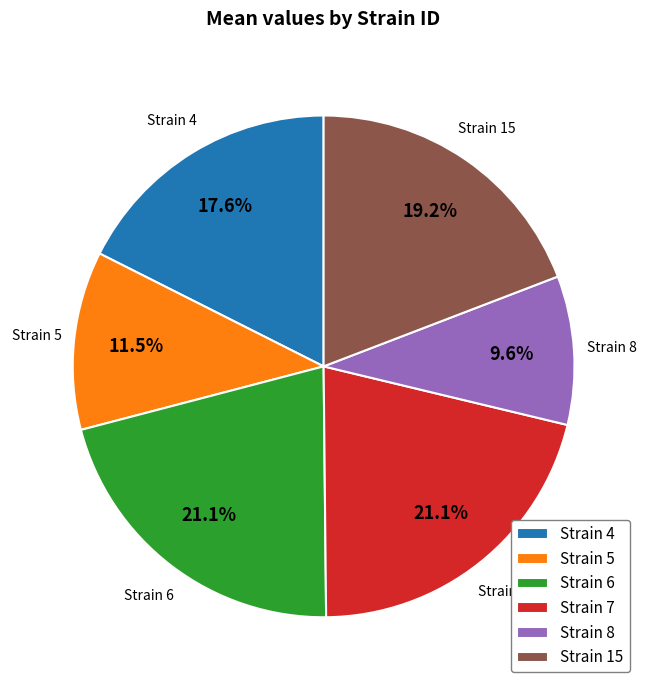

Which slice is the smallest?

Strain 8